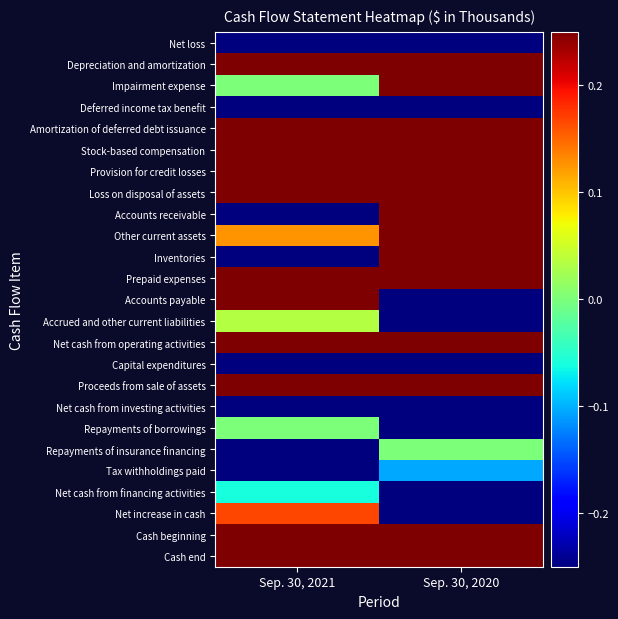

What is the total value across all series at Sep. 30, 2020?

3.9